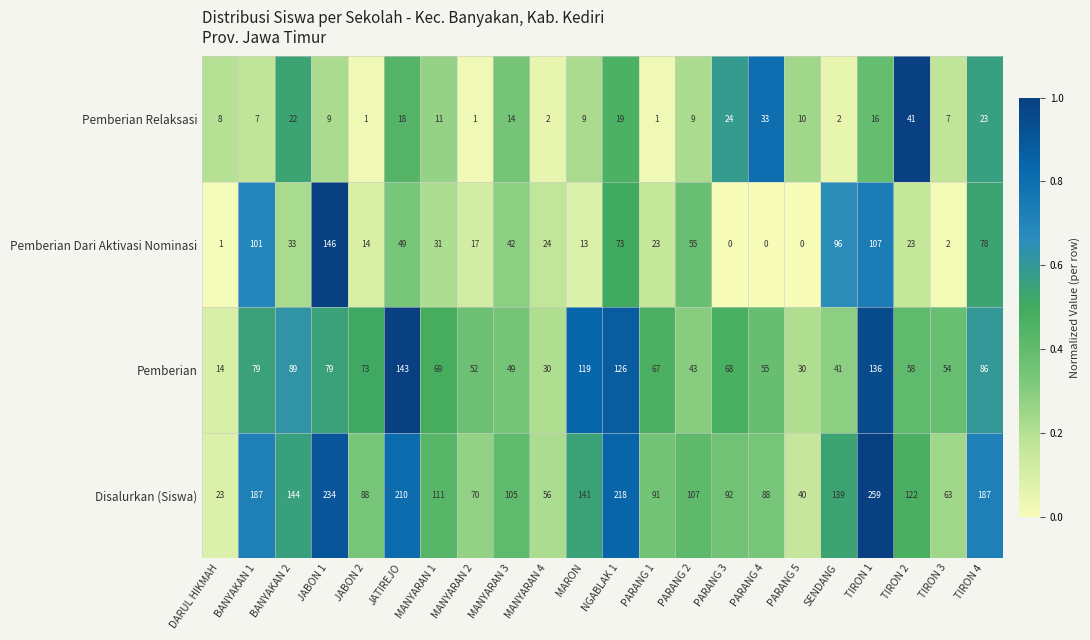

Between BANYAKAN 1 and MANYARAN 3, which series saw the biggest shift?

Disalurkan (Siswa)